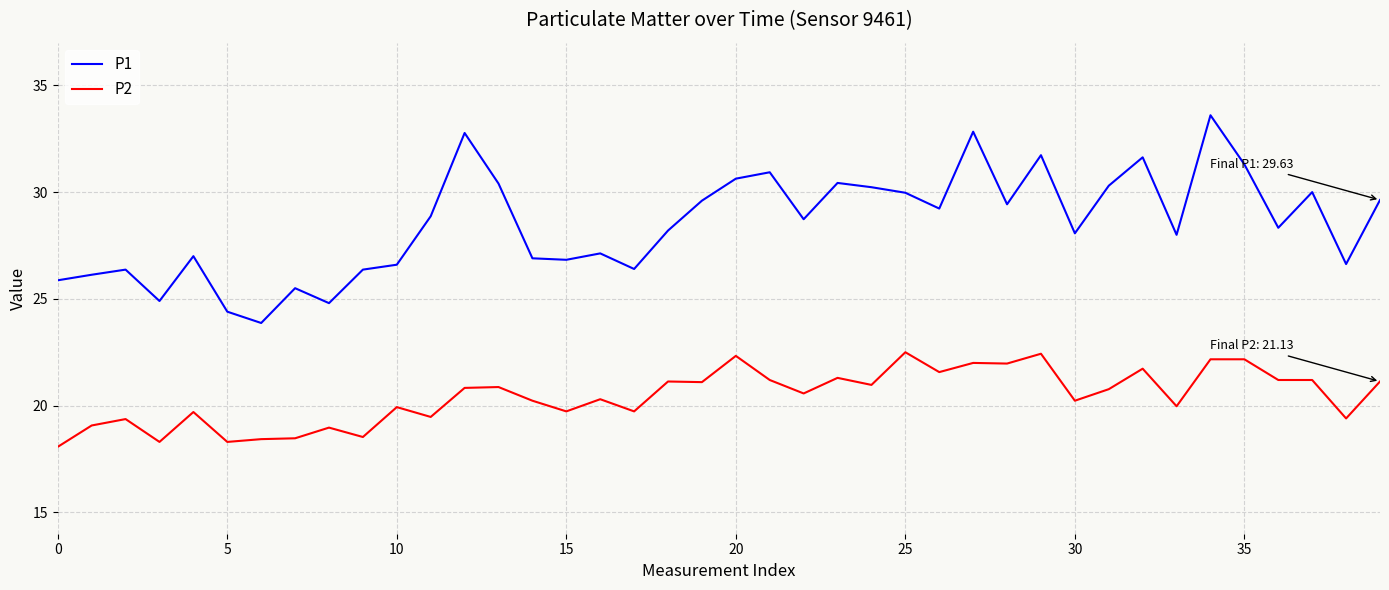

What is the minimum value for P2?

18.1